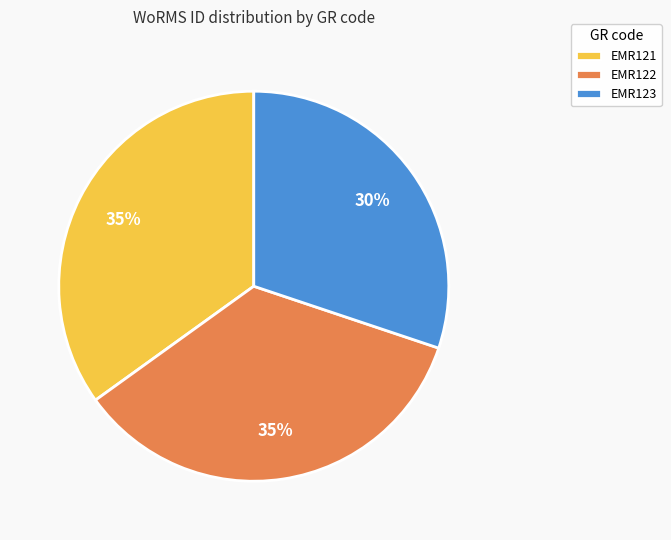

True or false: EMR121 accounts for 26% of the total.

False